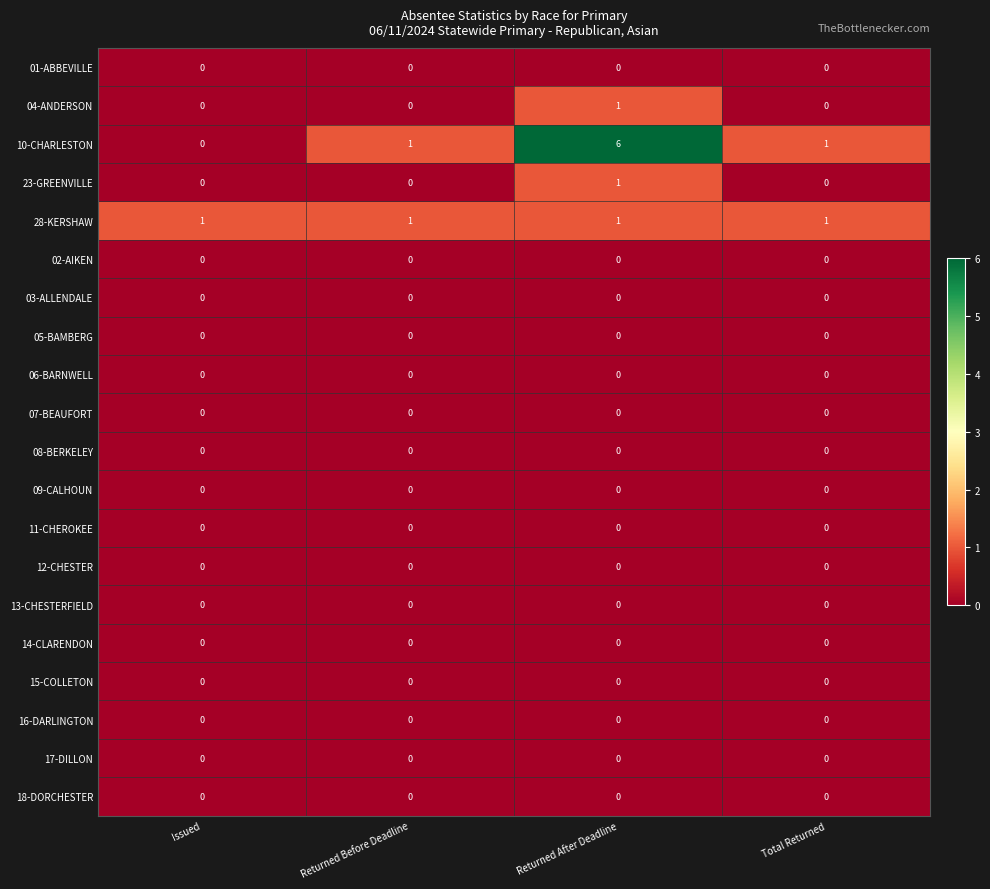

How many distinct data groups are displayed?

20